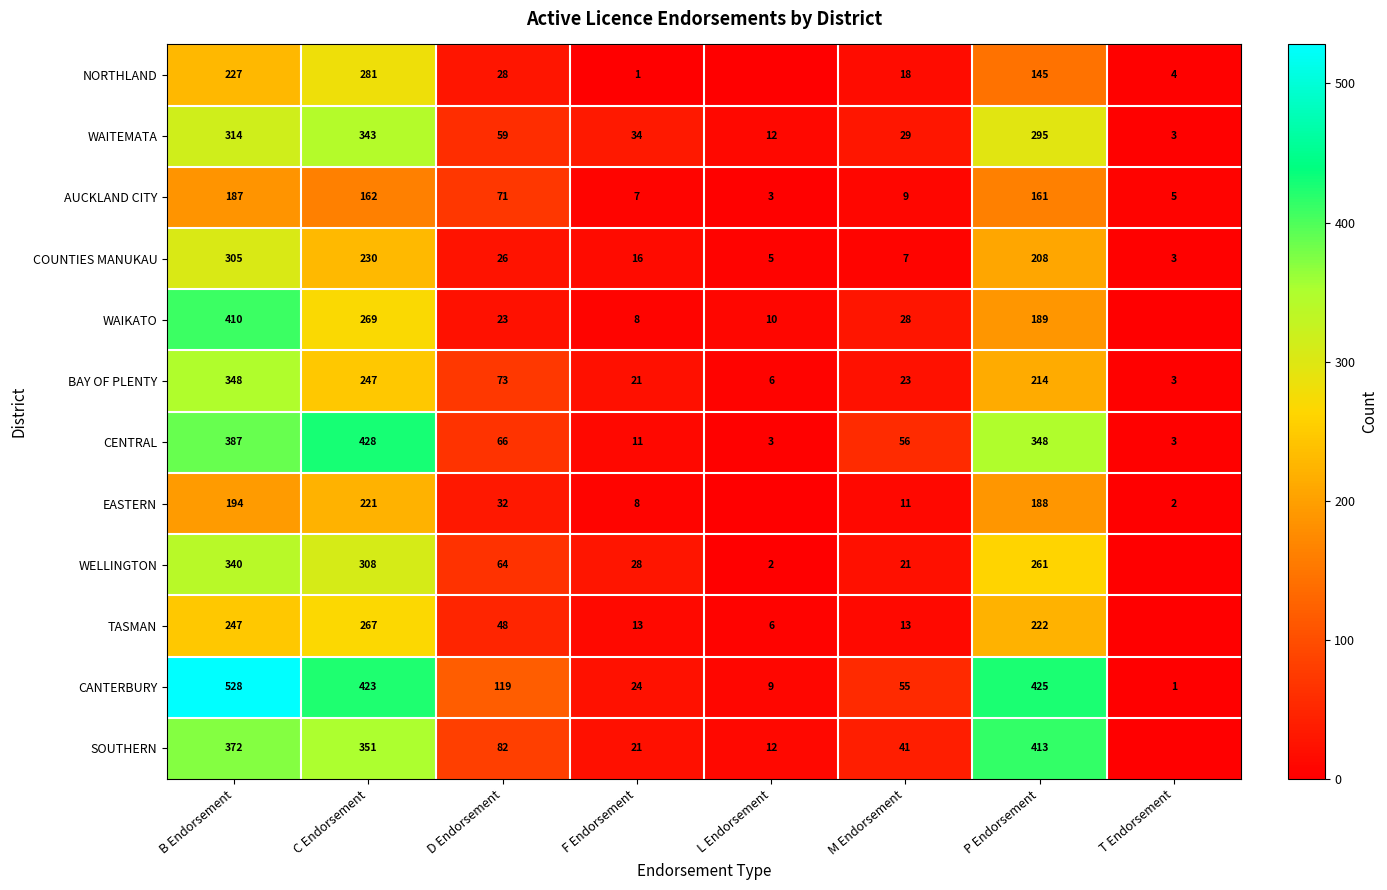

Is it true that WAITEMATA equals 5 at T Endorsement?

False